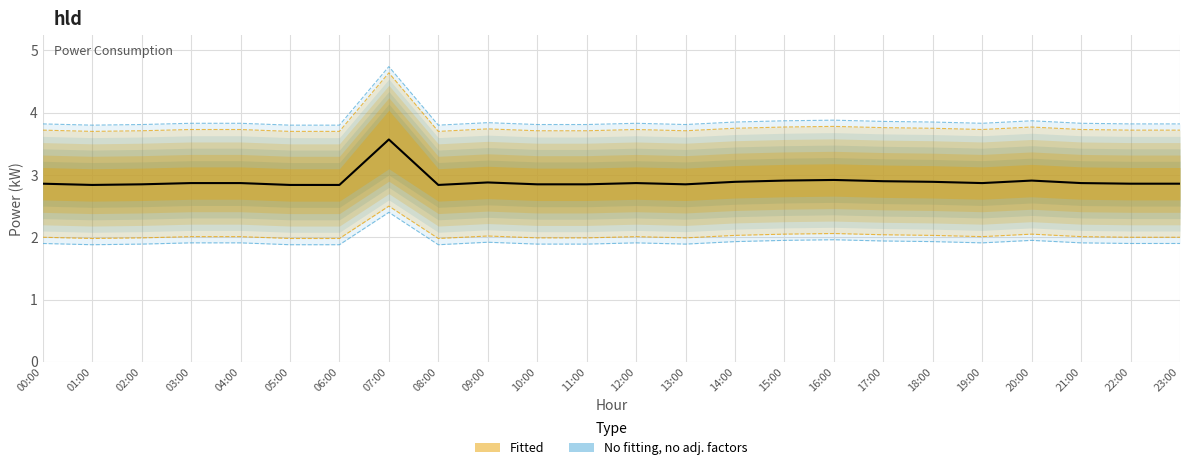

What is the minimum value shown in the chart?

2.8